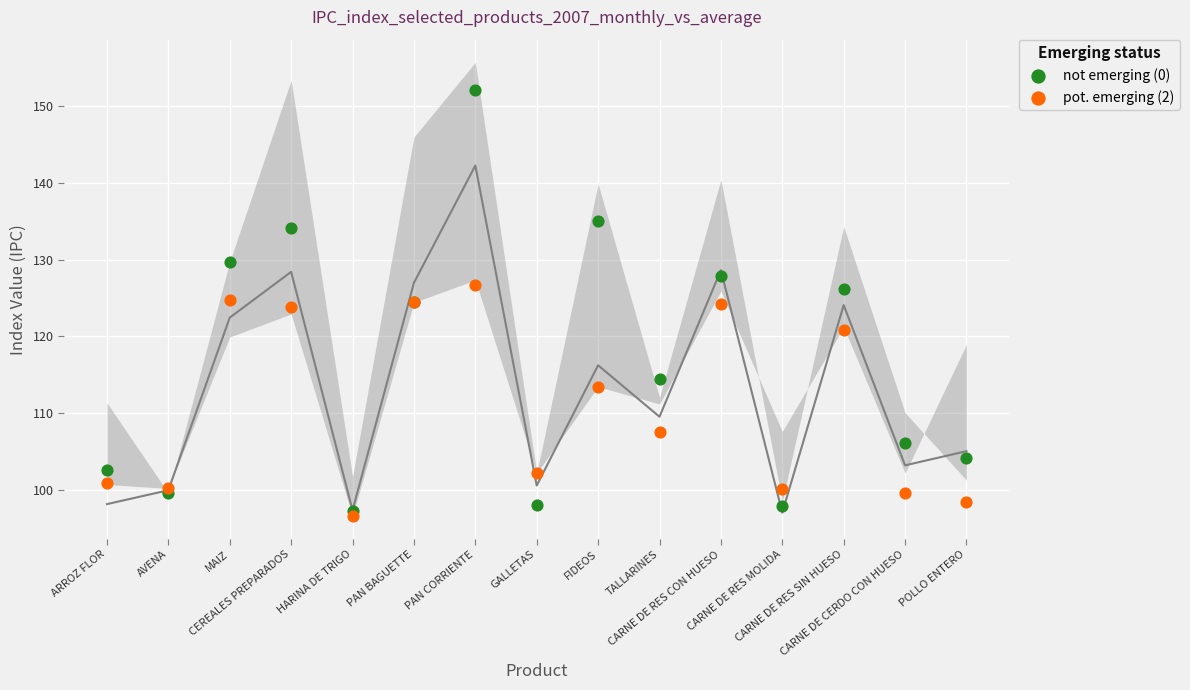

In the pot. emerging (2) series, what Y value is closest to 111?

113.5